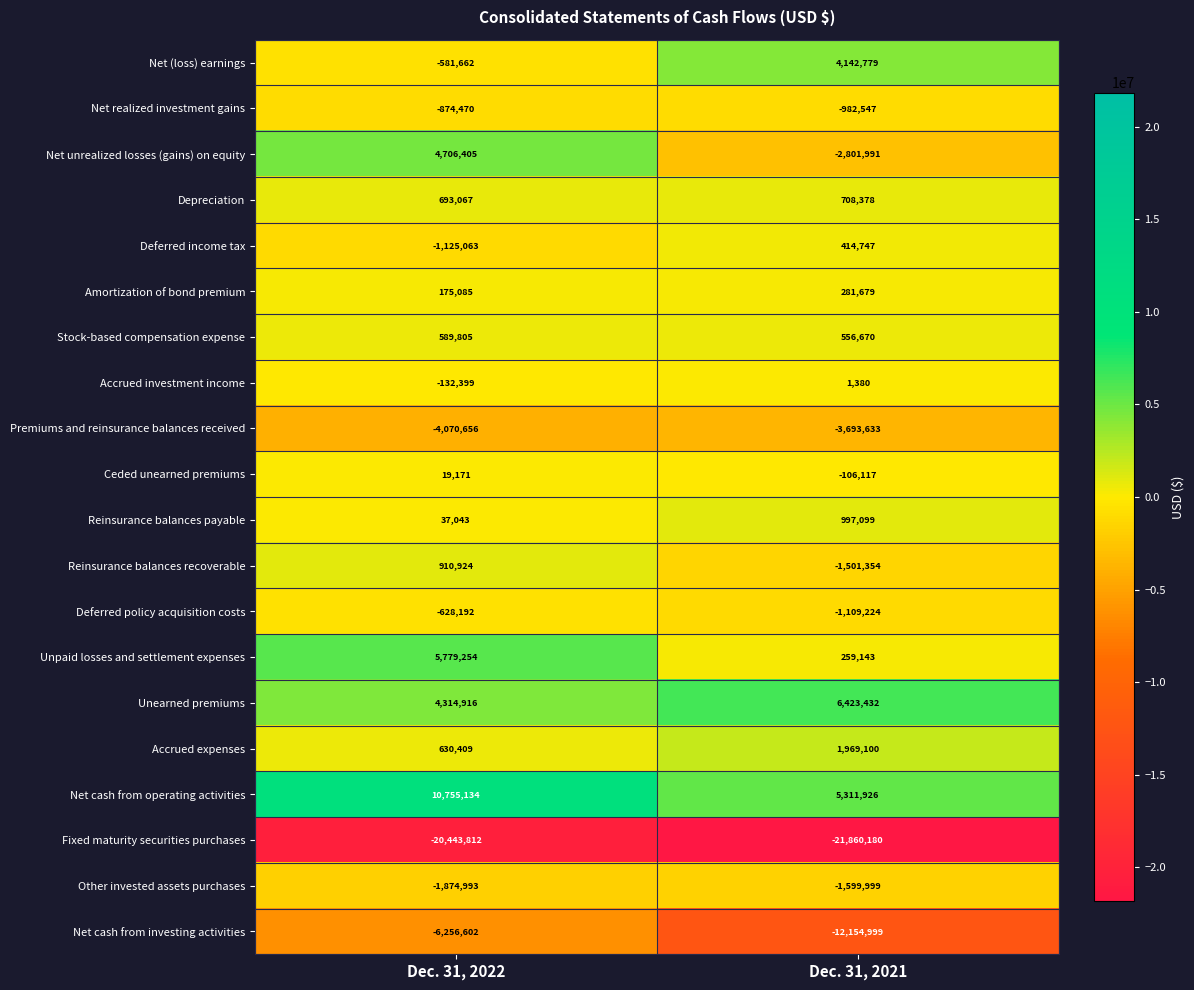

How many distinct data groups are displayed?

20